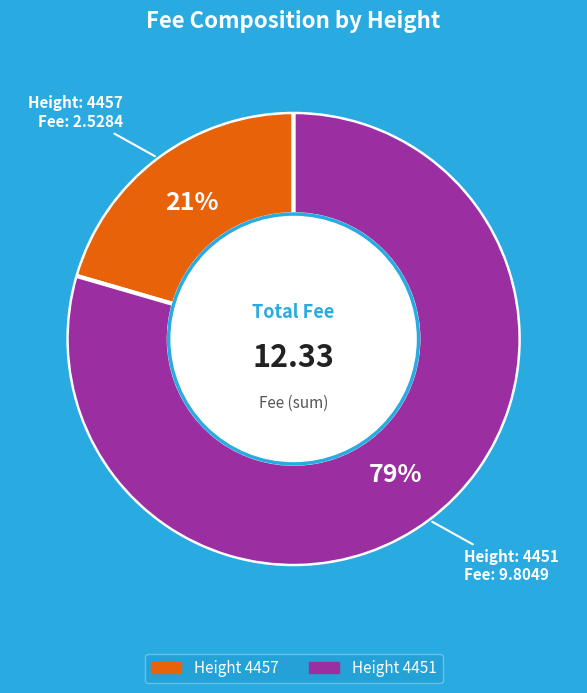

How many segments does this pie chart have?

2